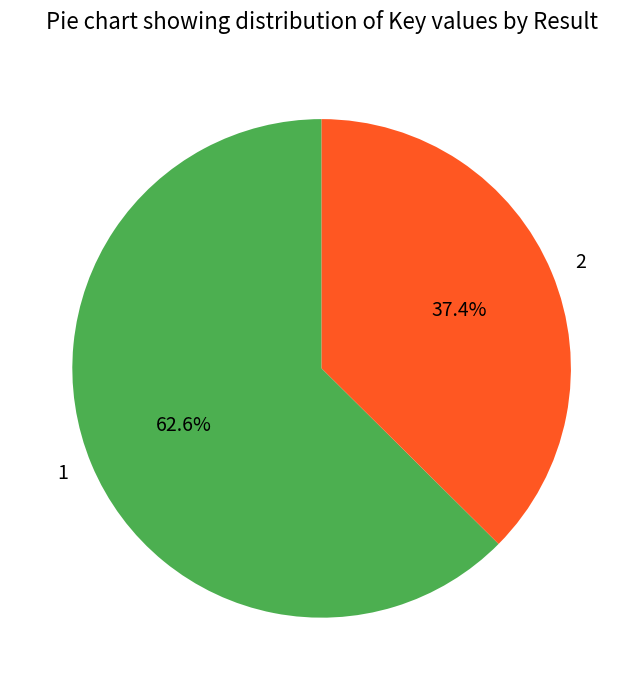

How much of the chart is everything except 1?

37.4%